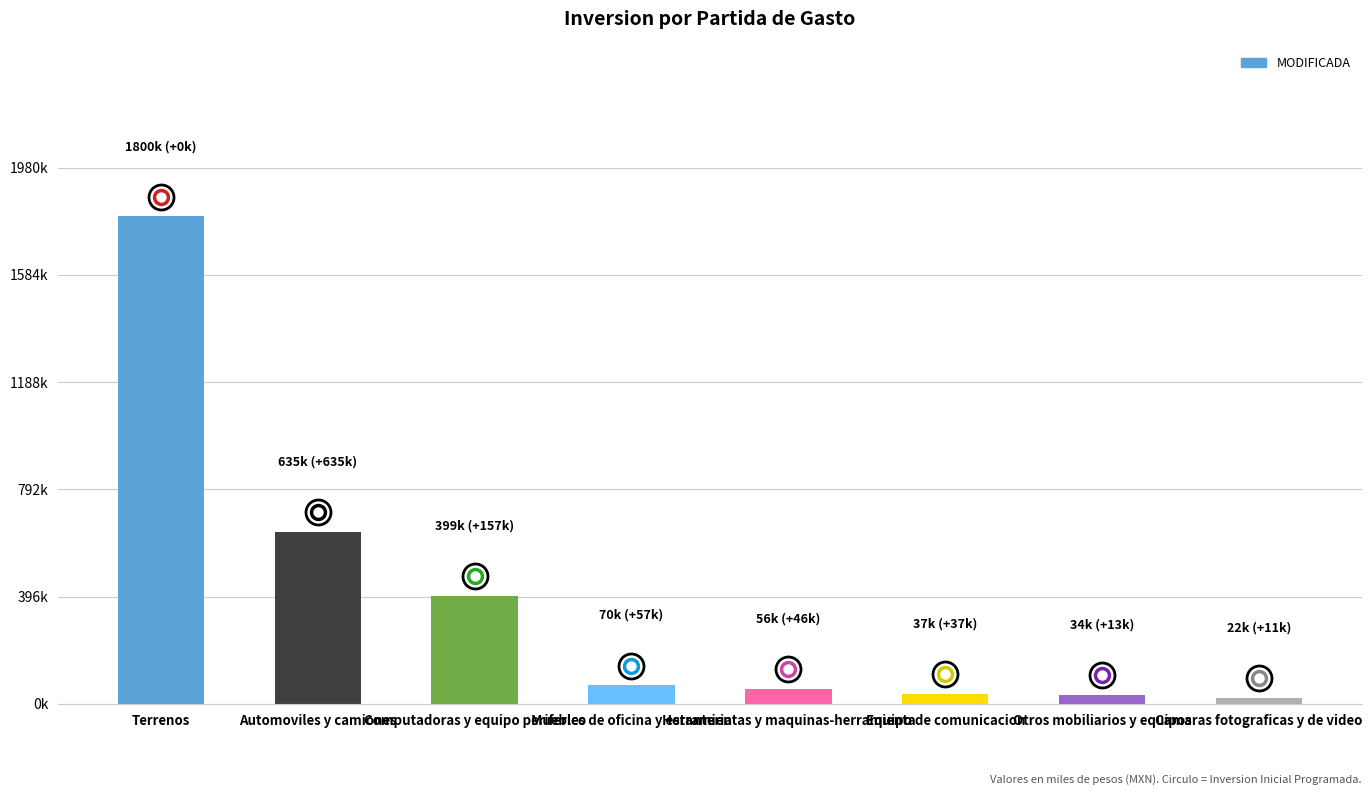

Rank the categories by value from highest to lowest.

Terrenos, Automoviles y camiones, Computadoras y equipo periferico, Muebles de oficina y estanteria, Herramientas y maquinas-herramienta, Equipo de comunicacion, Otros mobiliarios y equipos, Camaras fotograficas y de video